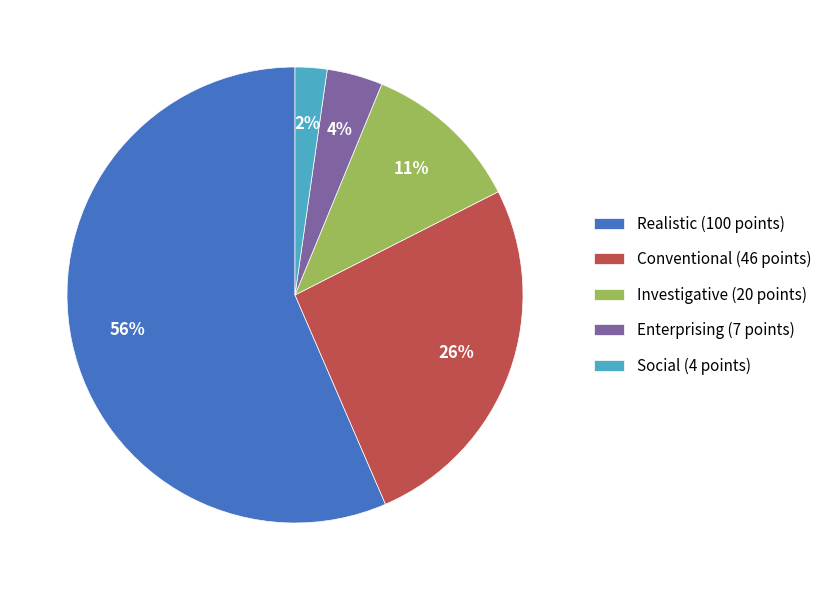

What percentage is the Conventional (46 points) slice, to the nearest percent?

26%